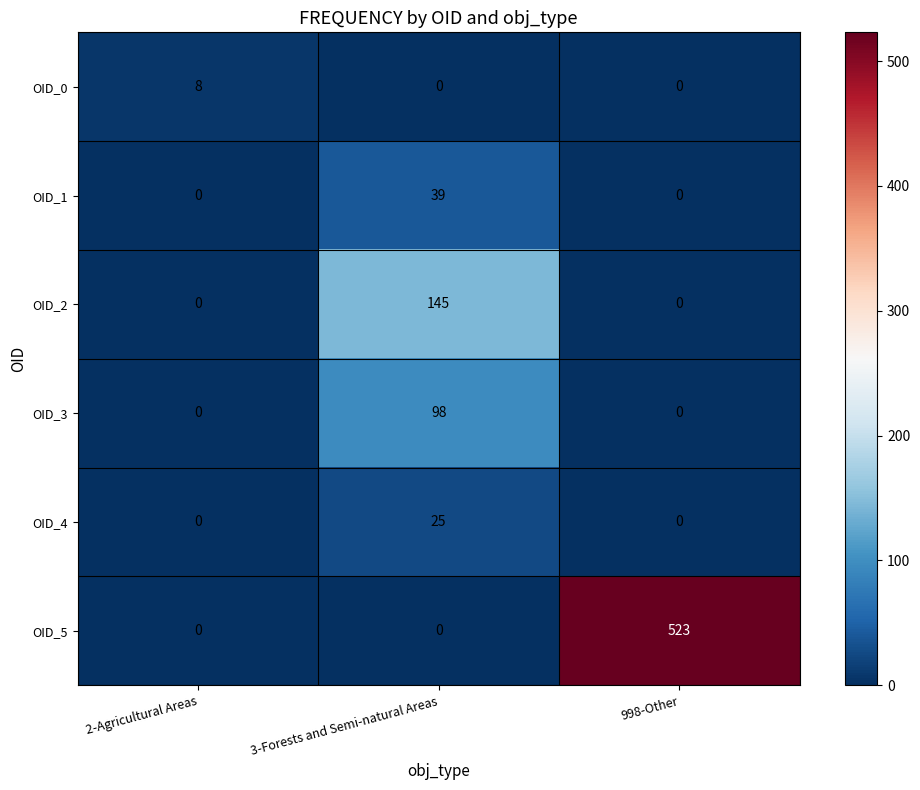

Reading left to right, transcribe all the data shown in this chart.

OID_0: 2-Agricultural Areas=8	3-Forests and Semi-natural Areas=0	998-Other=0
OID_1: 2-Agricultural Areas=0	3-Forests and Semi-natural Areas=39	998-Other=0
OID_2: 2-Agricultural Areas=0	3-Forests and Semi-natural Areas=145	998-Other=0
OID_3: 2-Agricultural Areas=0	3-Forests and Semi-natural Areas=98	998-Other=0
OID_4: 2-Agricultural Areas=0	3-Forests and Semi-natural Areas=25	998-Other=0
OID_5: 2-Agricultural Areas=0	3-Forests and Semi-natural Areas=0	998-Other=523